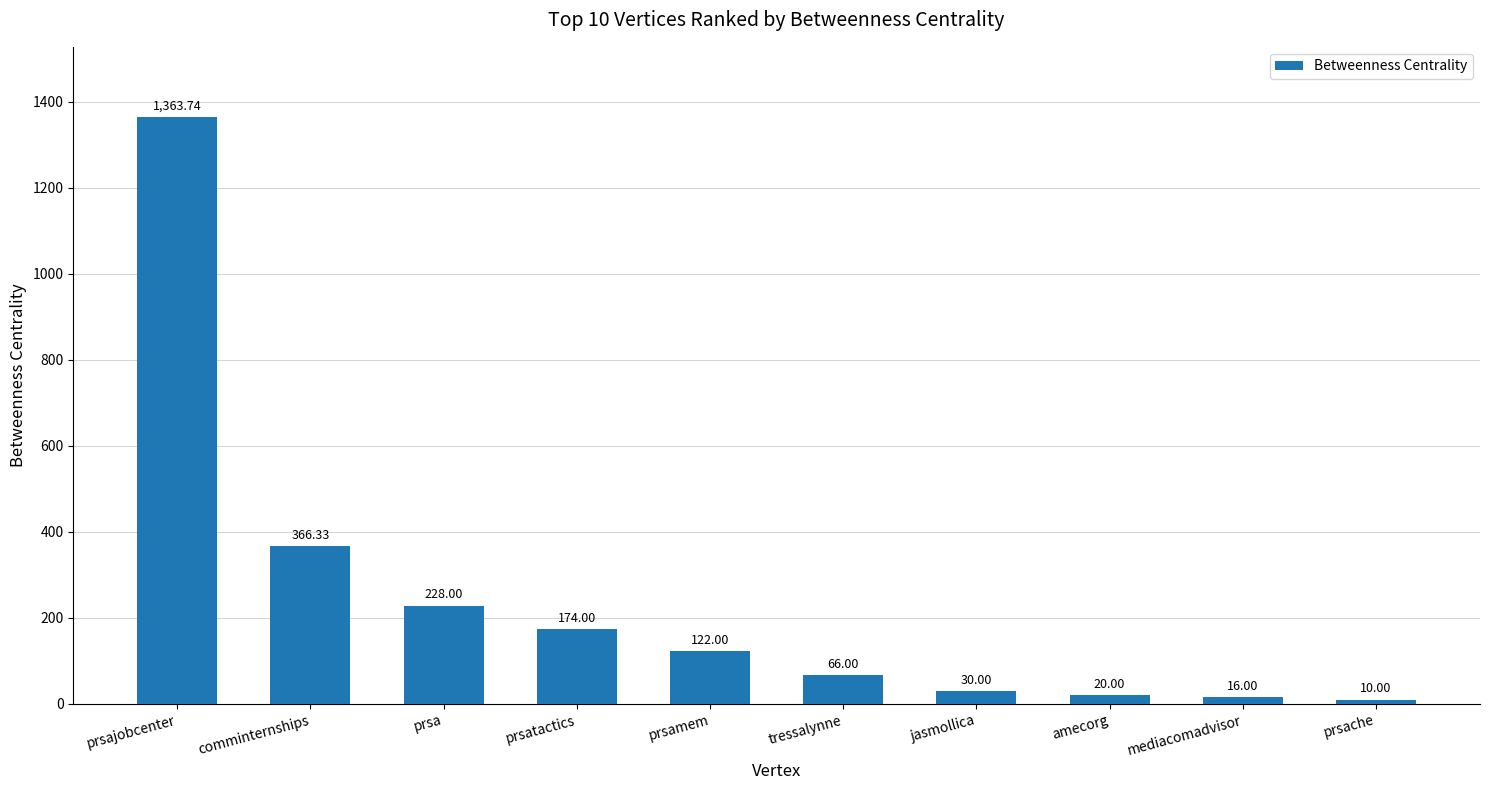

The chart shows a value of 16.0 at mediacomadvisor. True or false?

True